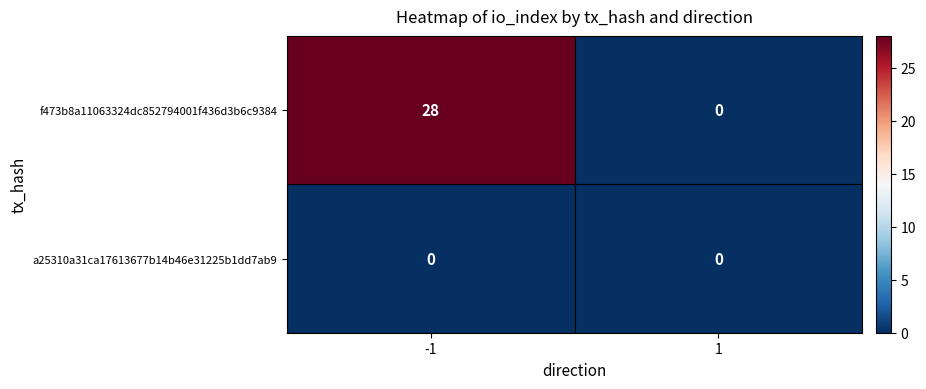

The value of a25310a31ca17613677b14b46e31225b1dd7ab9 at -1 is 0. True or false?

True